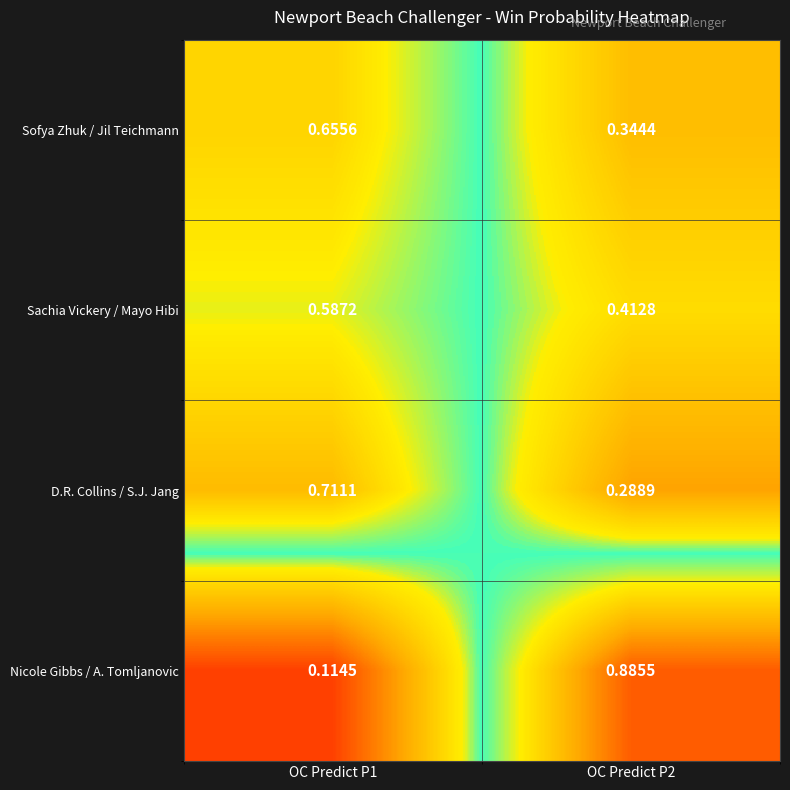

What is the total value across all series at OC Predict P2?

1.9